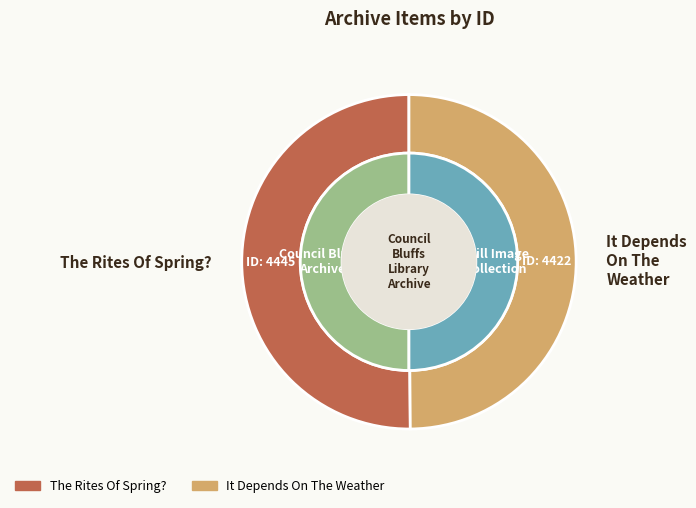

Which slice represents more than half of the pie?

The Rites Of Spring?